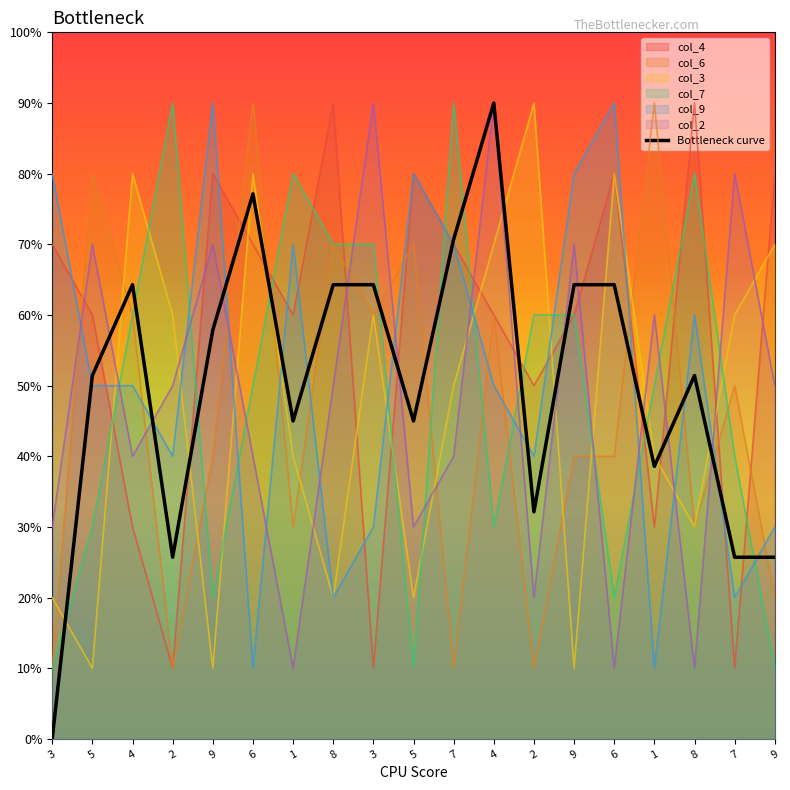

What is the ratio of the value at 5 to the value at 7?

1.8